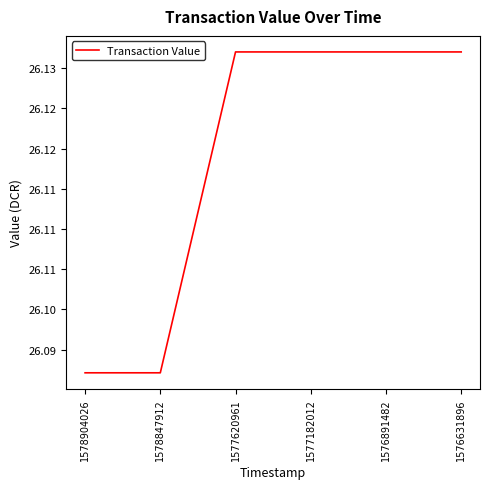

Is it true that the value at 1578847912 is 13.0?

False